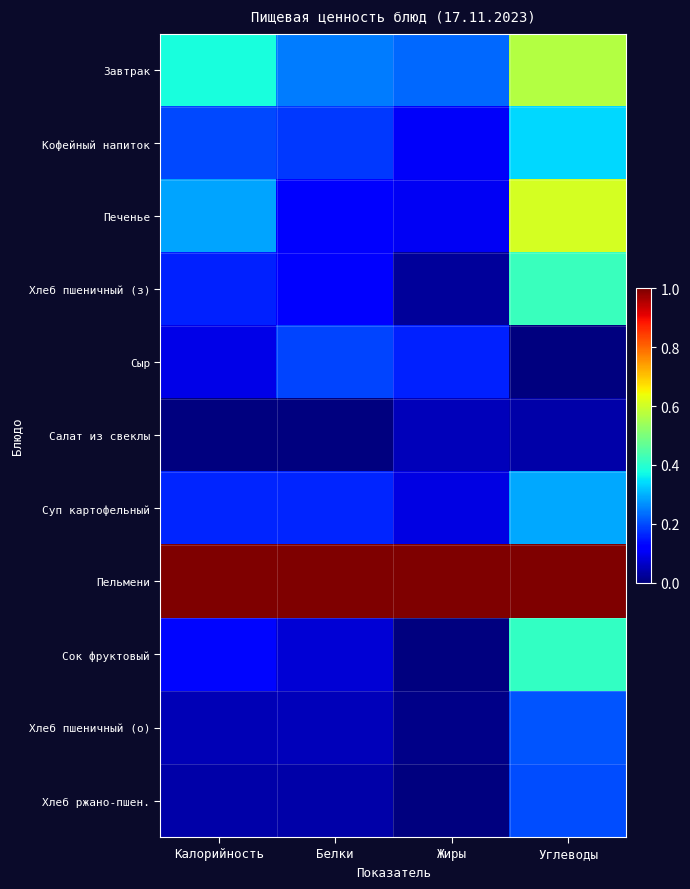

Which series changed the most between Калорийность and Углеводы?

Печенье